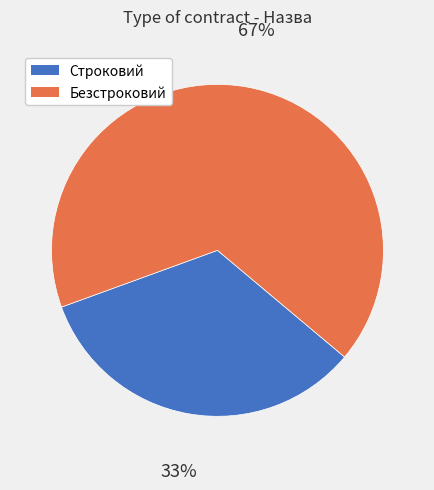

Rank the categories by value from highest to lowest.

Безстроковий, Строковий